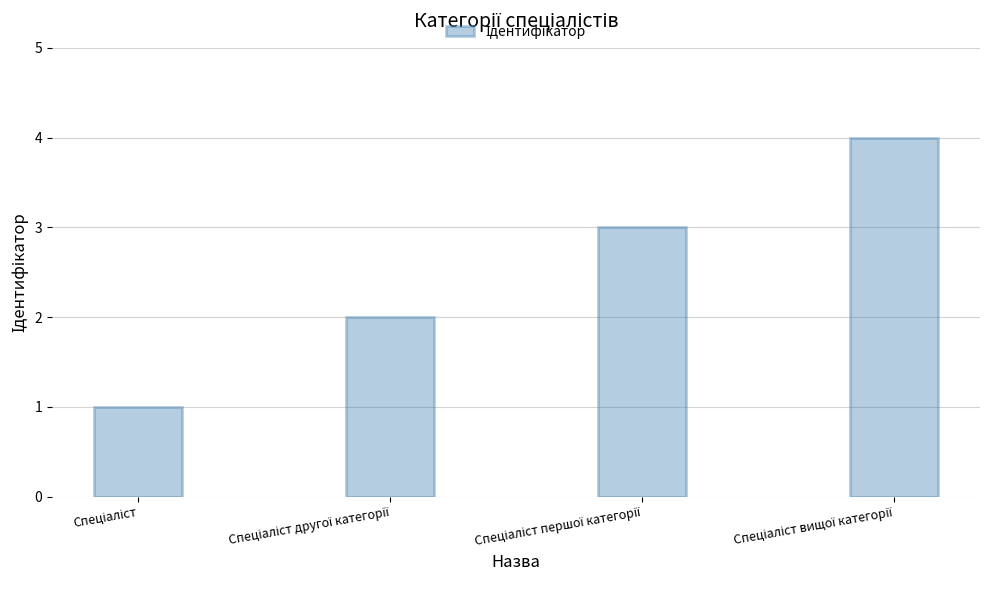

Reading left to right, list all the values displayed in this chart.

1	2	3	4